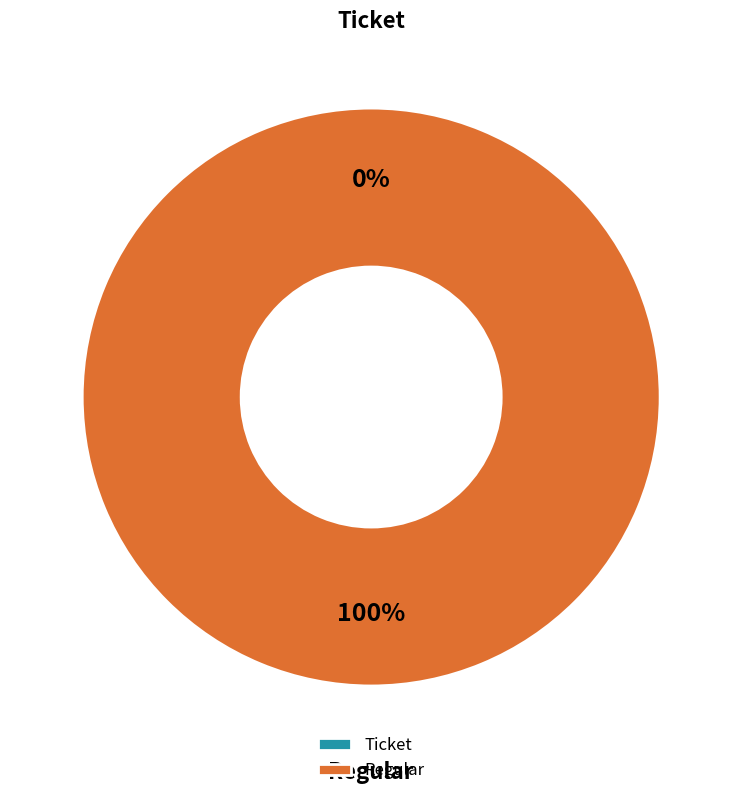

Is there any slice that represents more than half of the pie?

Yes